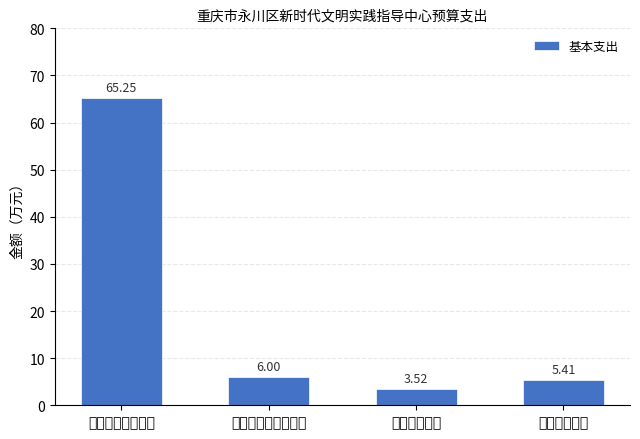

Rank the categories by value from highest to lowest.

一般公共服务支出, 社会保障和就业支出, 住房保障支出, 卫生健康支出